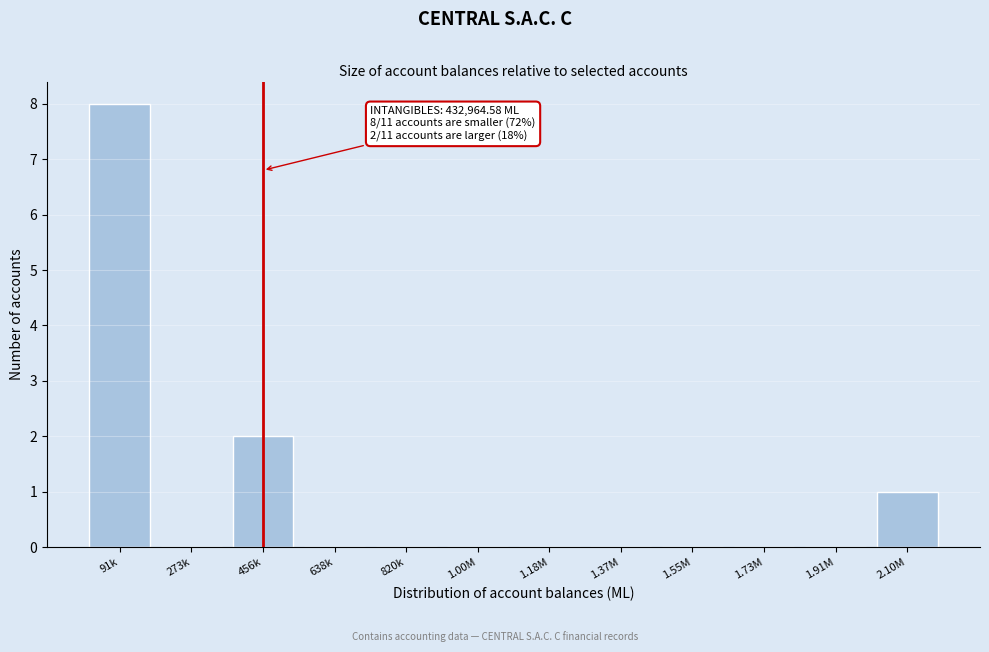

Reading left to right, list all the values displayed in this chart.

91k=8	273k=0	456k=2	638k=0	820k=0	1.00M=0	1.18M=0	1.37M=0	1.55M=0	1.73M=0	1.91M=0	2.10M=1